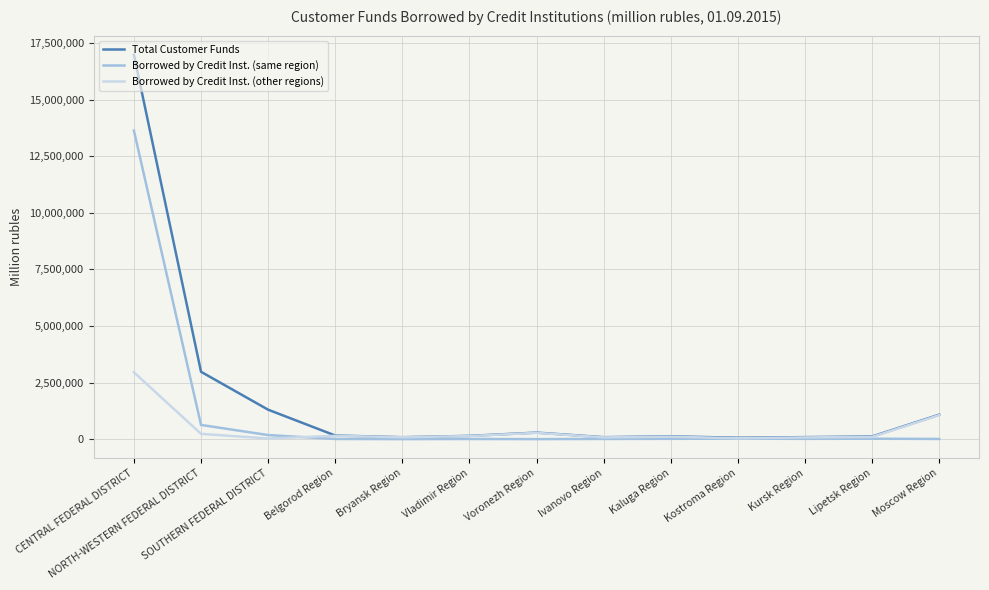

Rank the series by their maximum value, from highest to lowest.

Total Customer Funds, Borrowed by Credit Inst. (same region), Borrowed by Credit Inst. (other regions)